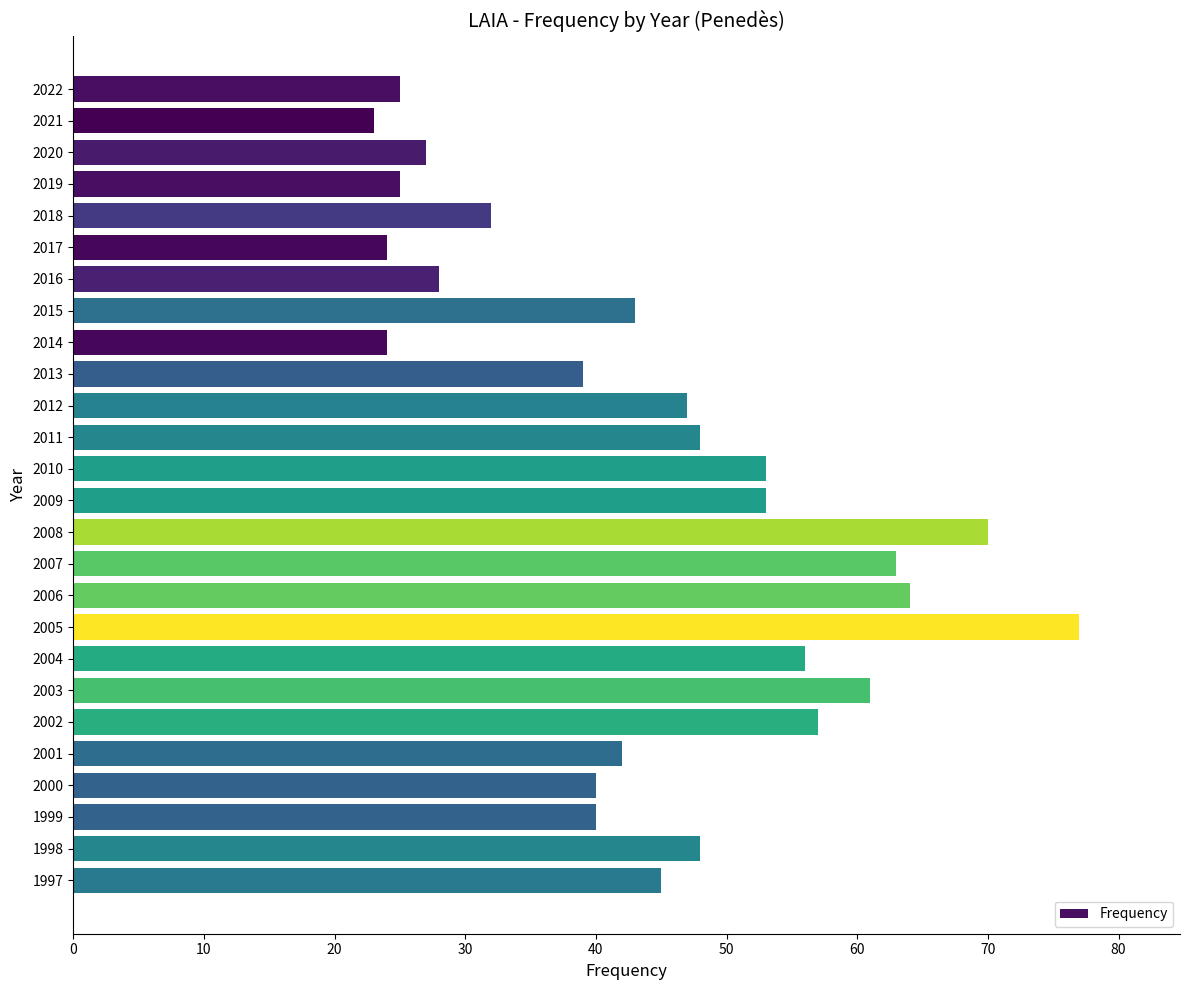

True or false: the data shows 63 at 2007.

True